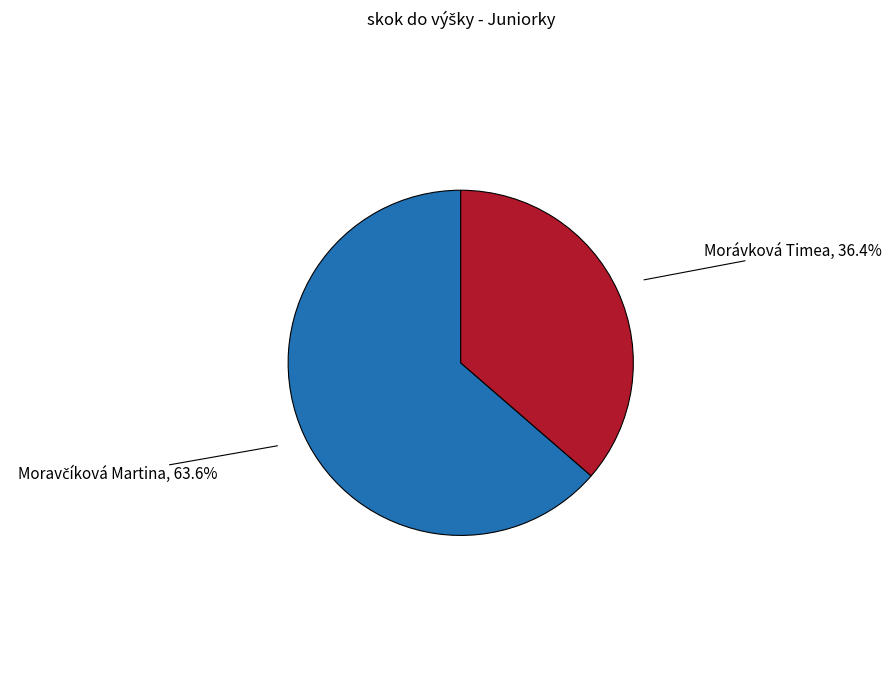

Does any single category account for the majority?

Yes